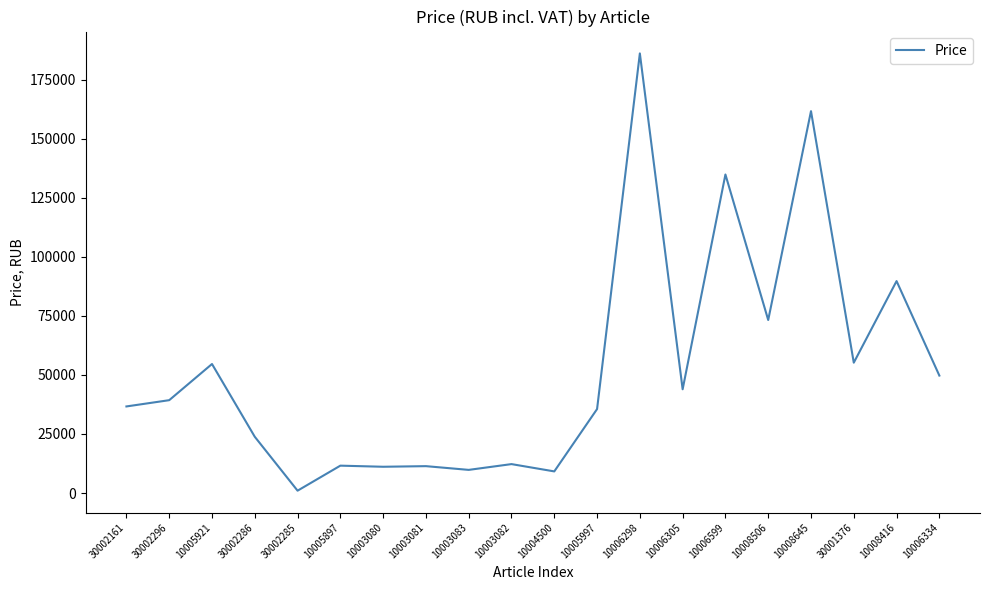

Does the chart have visible grid lines?

No